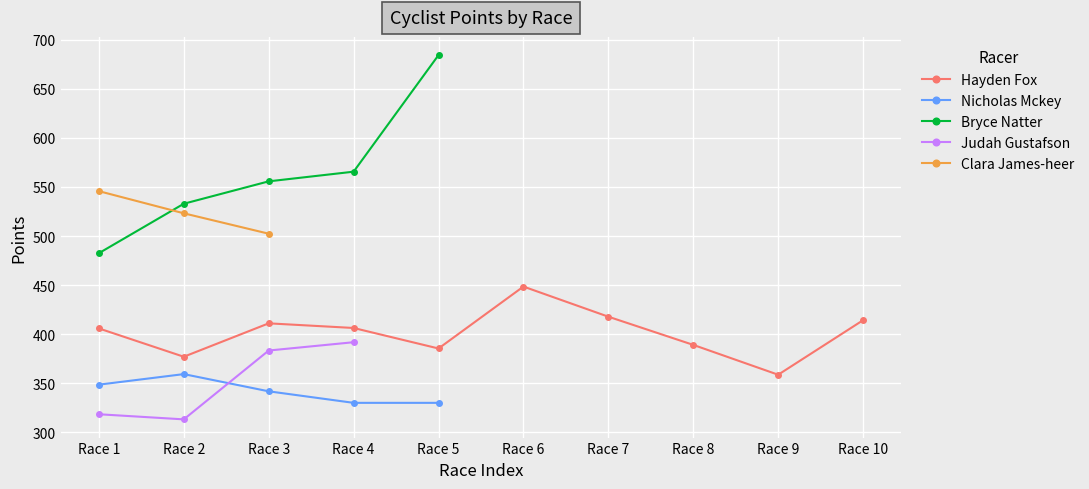

What is the difference between the maximum and minimum values in the Nicholas Mckey series?

29.3